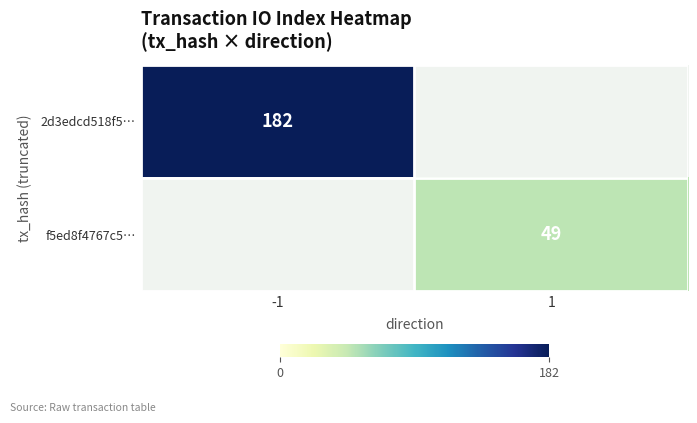

Is it true that 2d3edcd518f5… equals 182 at -1?

True